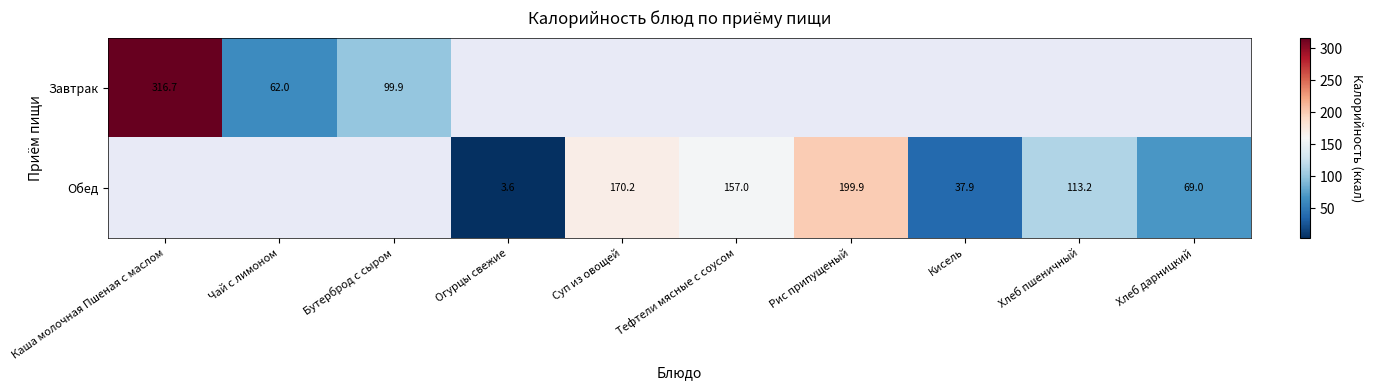

True or false: Обед has a value of 69.0 at Хлеб дарницкий.

True